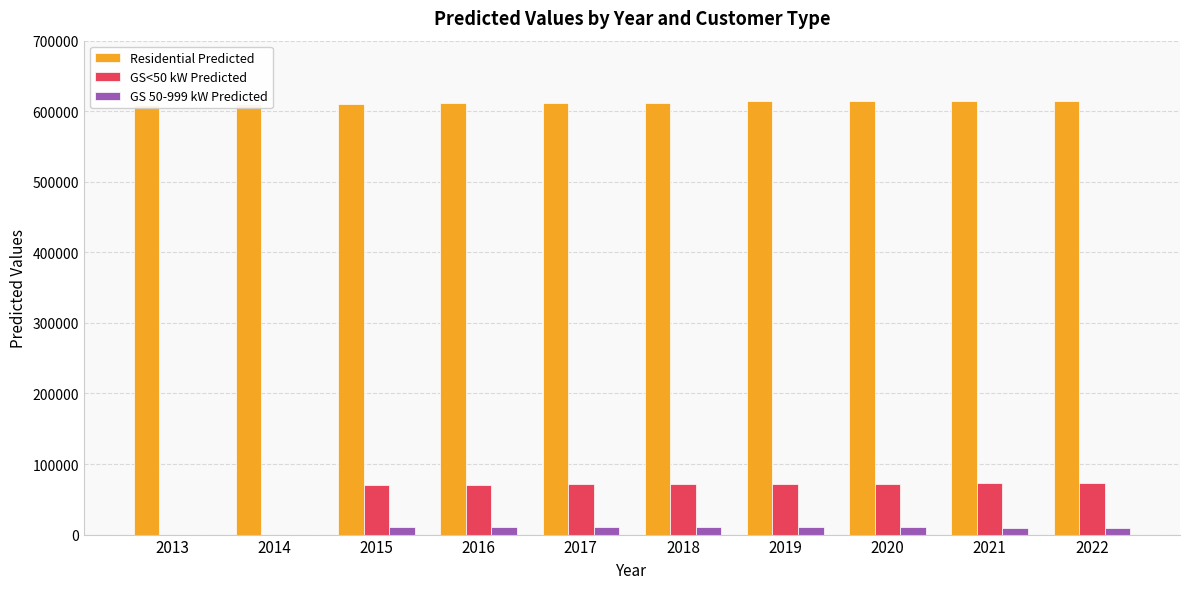

Reading left to right, list all the values displayed in this chart.

Residential Predicted: 608435.6	610092.9	610878.8	611205.1	611606.2	612301.7	614068.1	614261.8	614181.7	614955.6
GS<50 kW Predicted: 0.0	0.0	70557.9	70585.8	70981.3	71265.9	71519.7	71893.9	72404.7	72624.6
GS 50-999 kW Predicted: 0.0	0.0	10415.2	10421.6	10413.9	10457.2	10455.6	10217.6	9853.4	9718.3